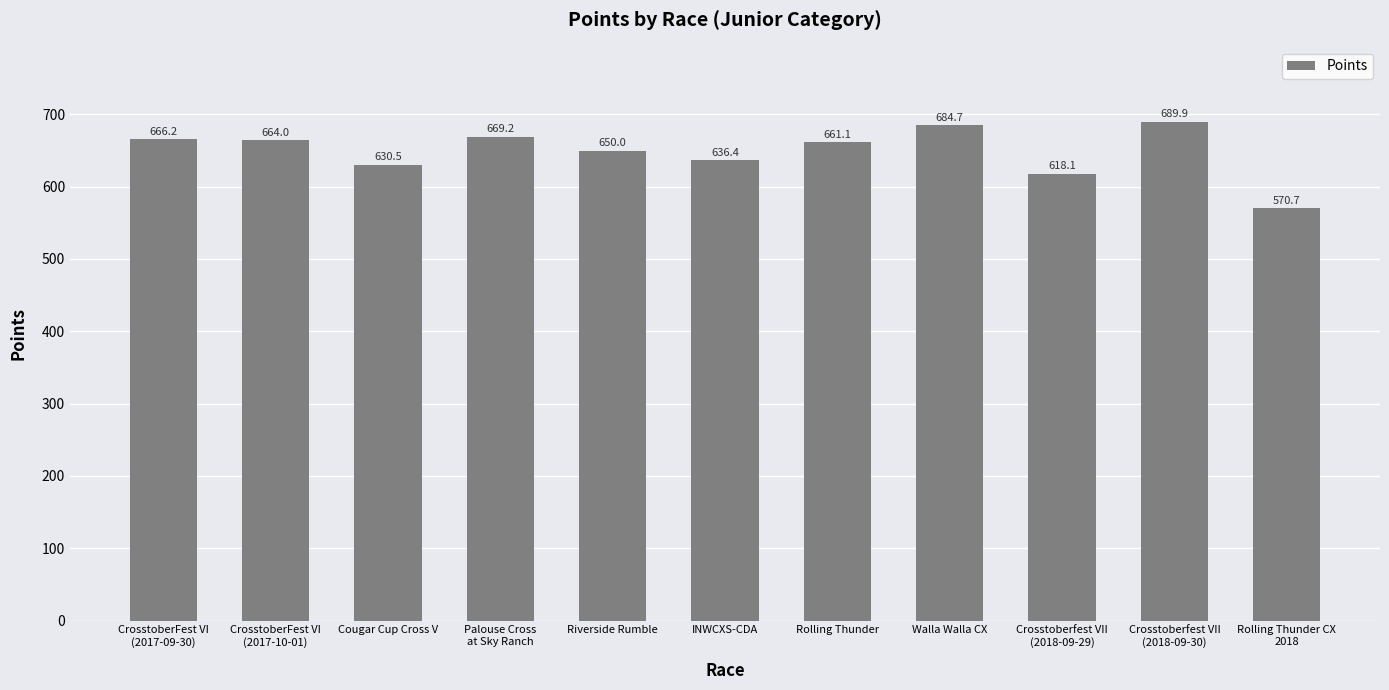

What is the difference between the maximum and minimum values?

119.3